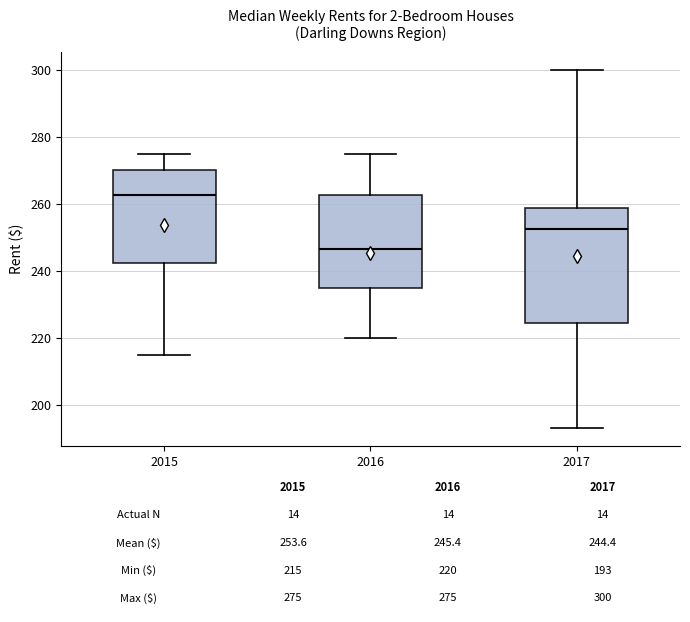

Which box is the tallest, from its lower edge to its upper edge?

2017